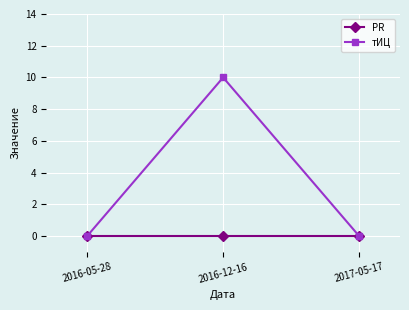

What are all the series names shown in the legend?

PR, тИЦ